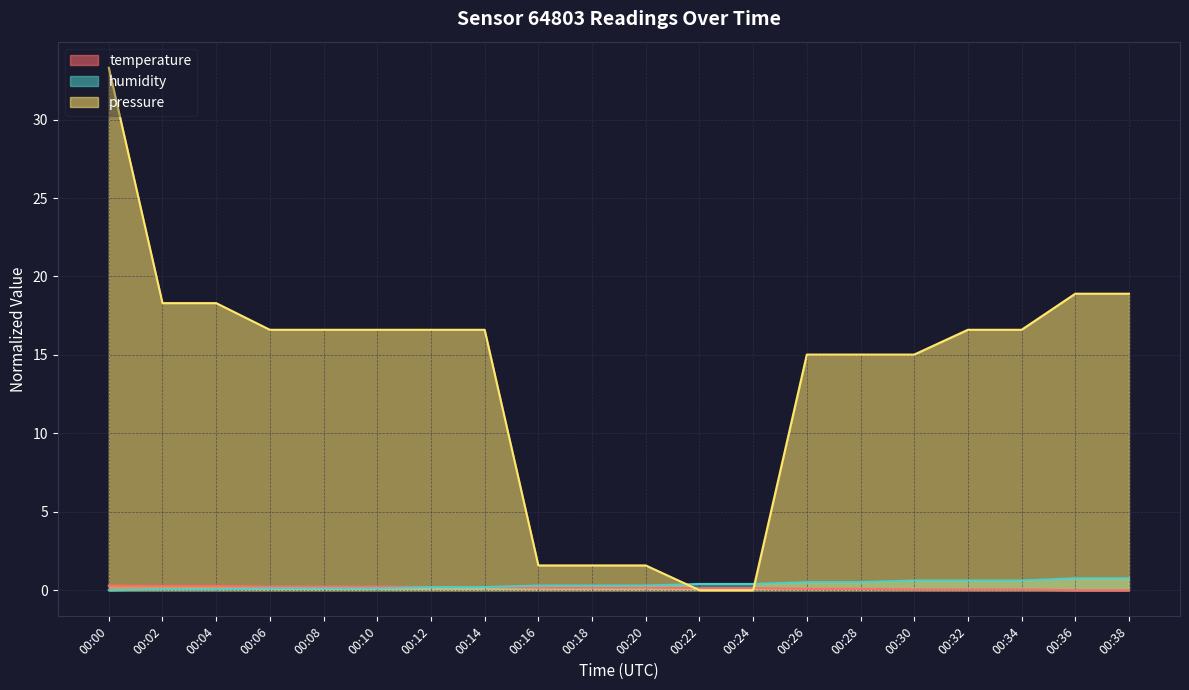

Is the value of humidity at 00:26 greater than the value of temperature at 00:32?

Yes